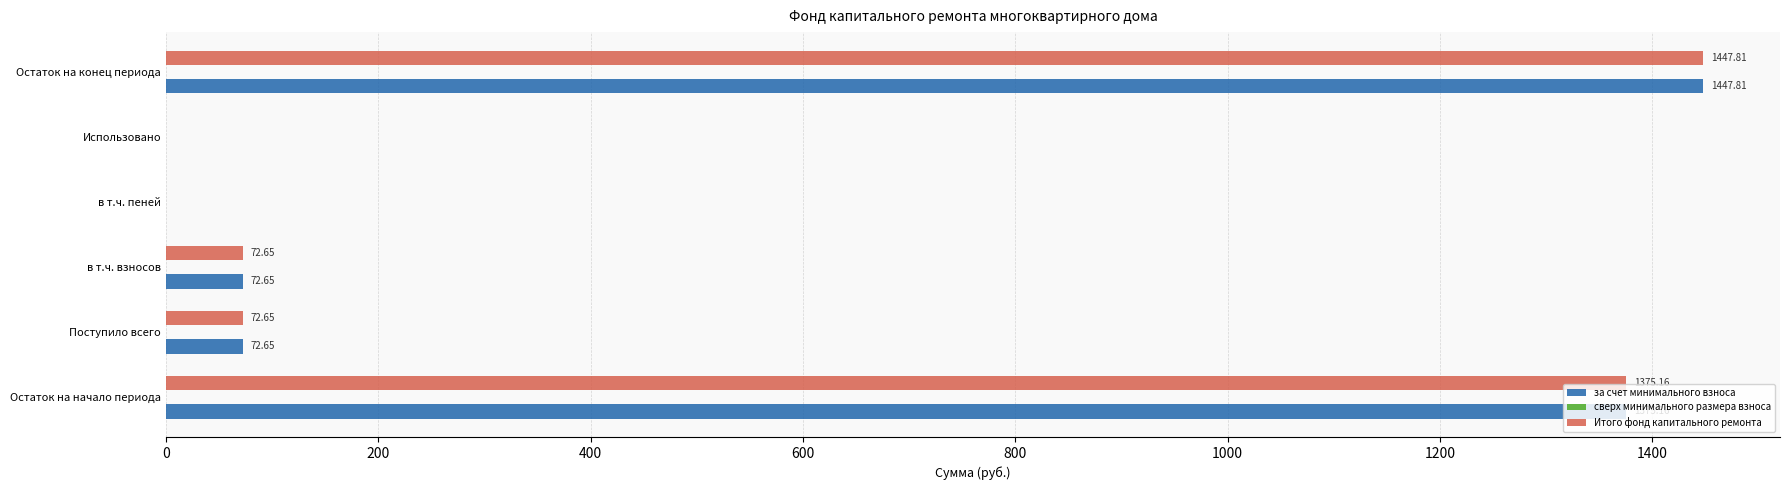

Which category has the highest value in the Итого фонд капитального ремонта series?

Остаток на конец периода